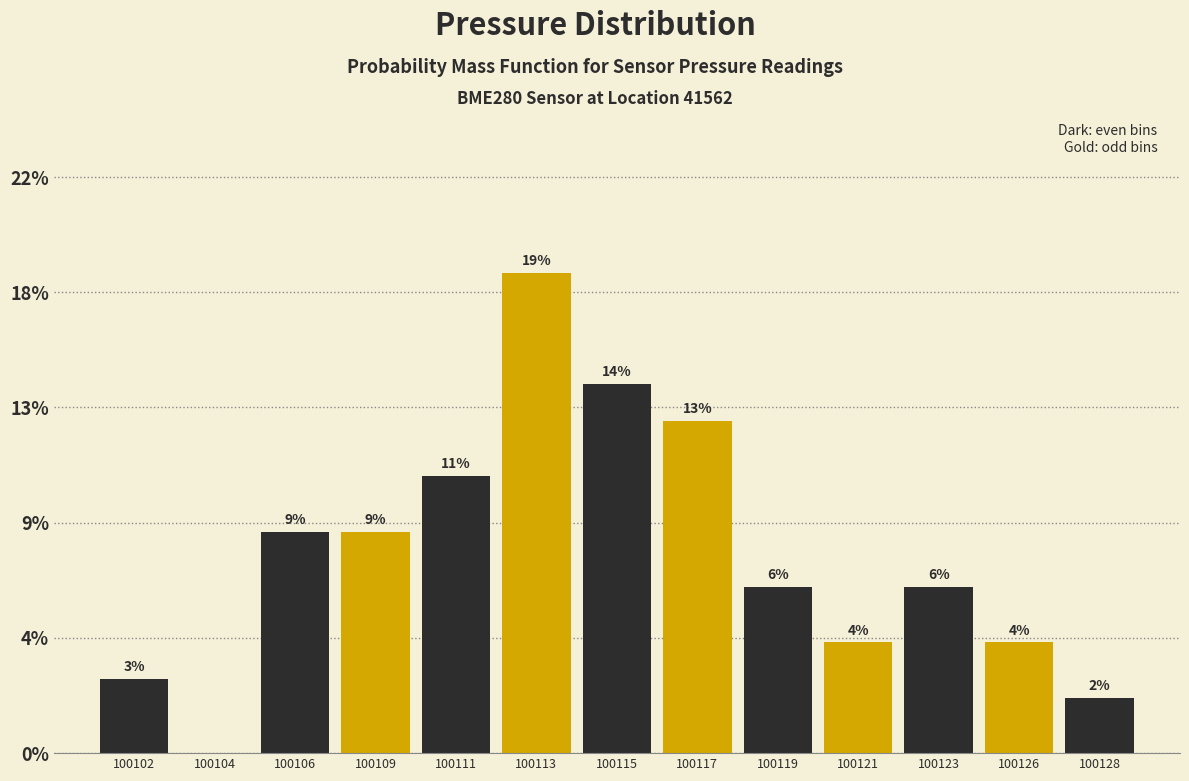

Are the bars horizontal?

No